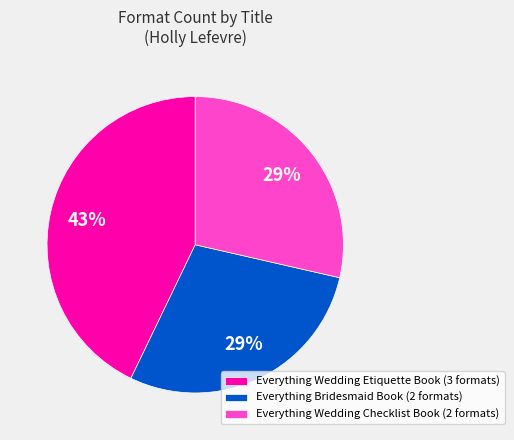

To the nearest percent, what portion does Everything Bridesmaid Book represent?

29%